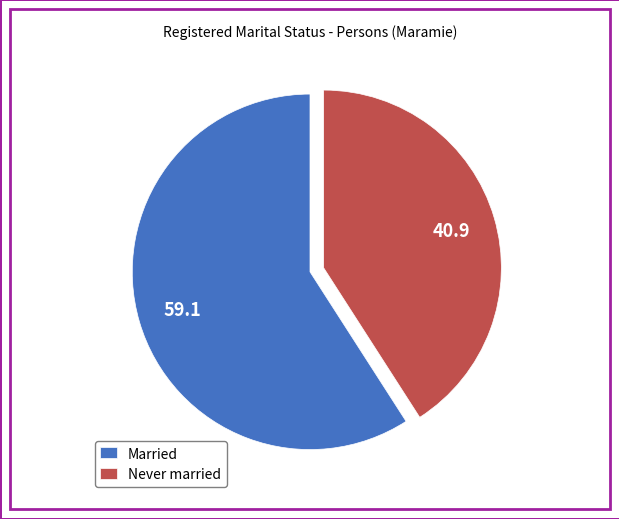

Rank the categories by value from lowest to highest.

Never married, Married